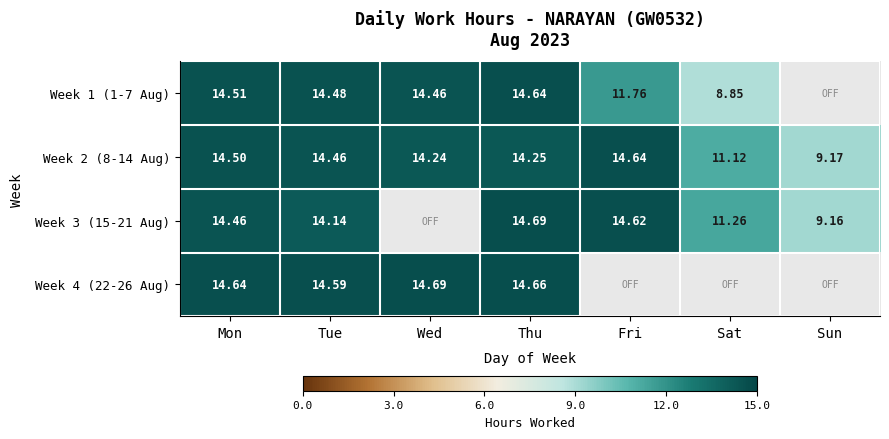

How many categories are shown in the chart?

7